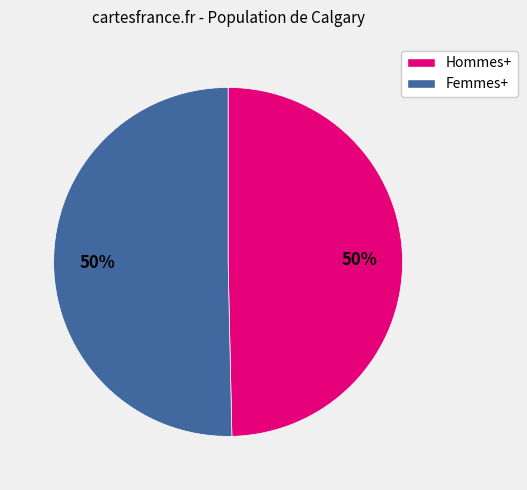

To the nearest percent, what is the combined percentage of Hommes+ and Femmes+?

100%